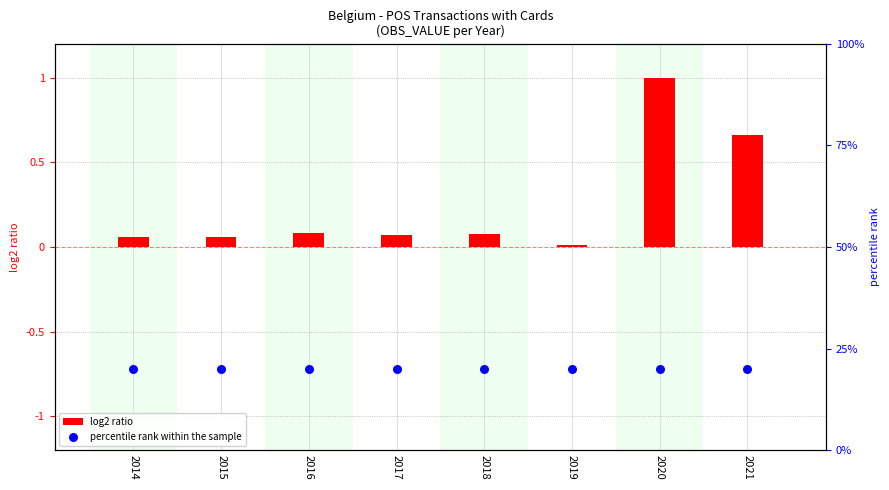

At which category is the sum across all series the highest?

2020